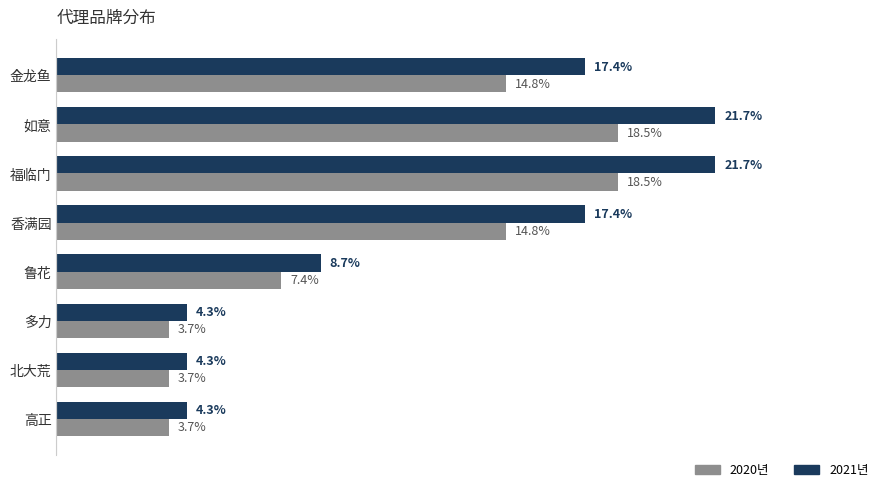

Which series has the widest spread of values?

2021년